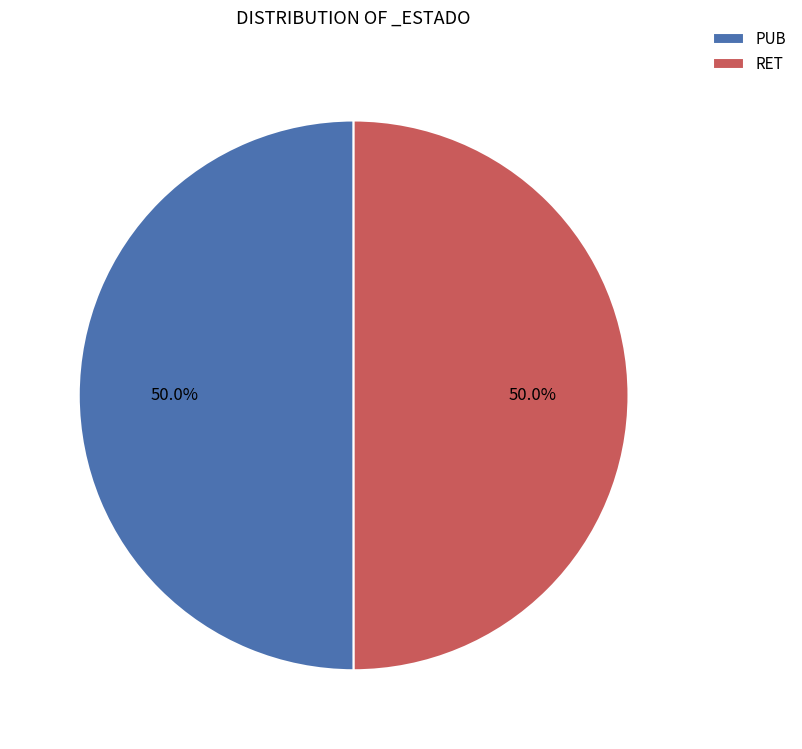

How much of the chart is everything except PUB?

50.0%